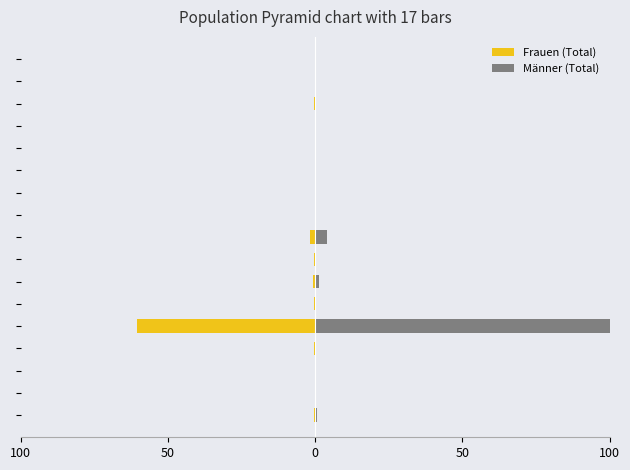

How many bars are there in total?

34